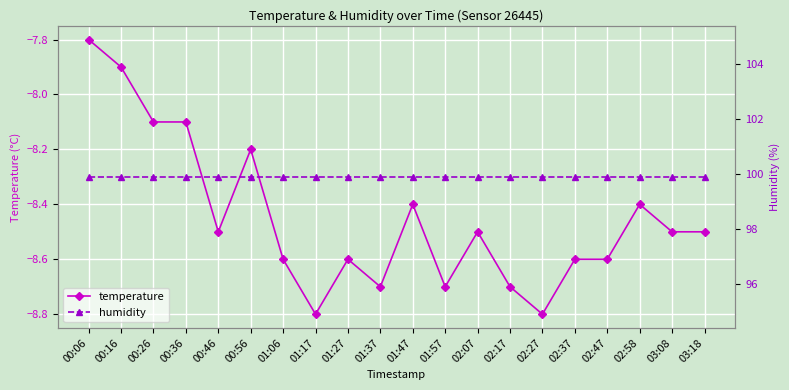

What position from the right is 00:16?

19